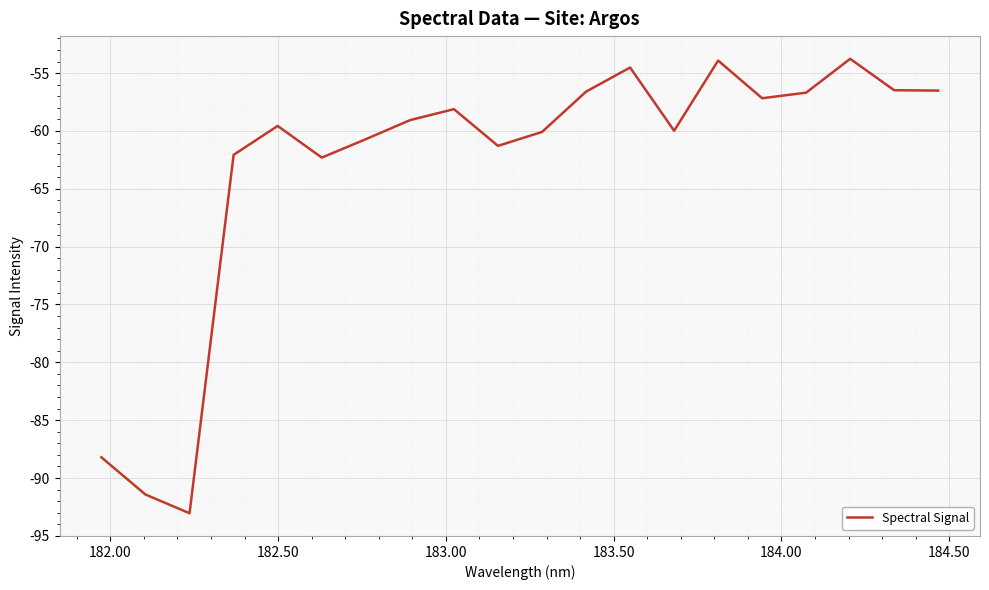

True or false: there are more than 0 points higher than both neighbors.

True